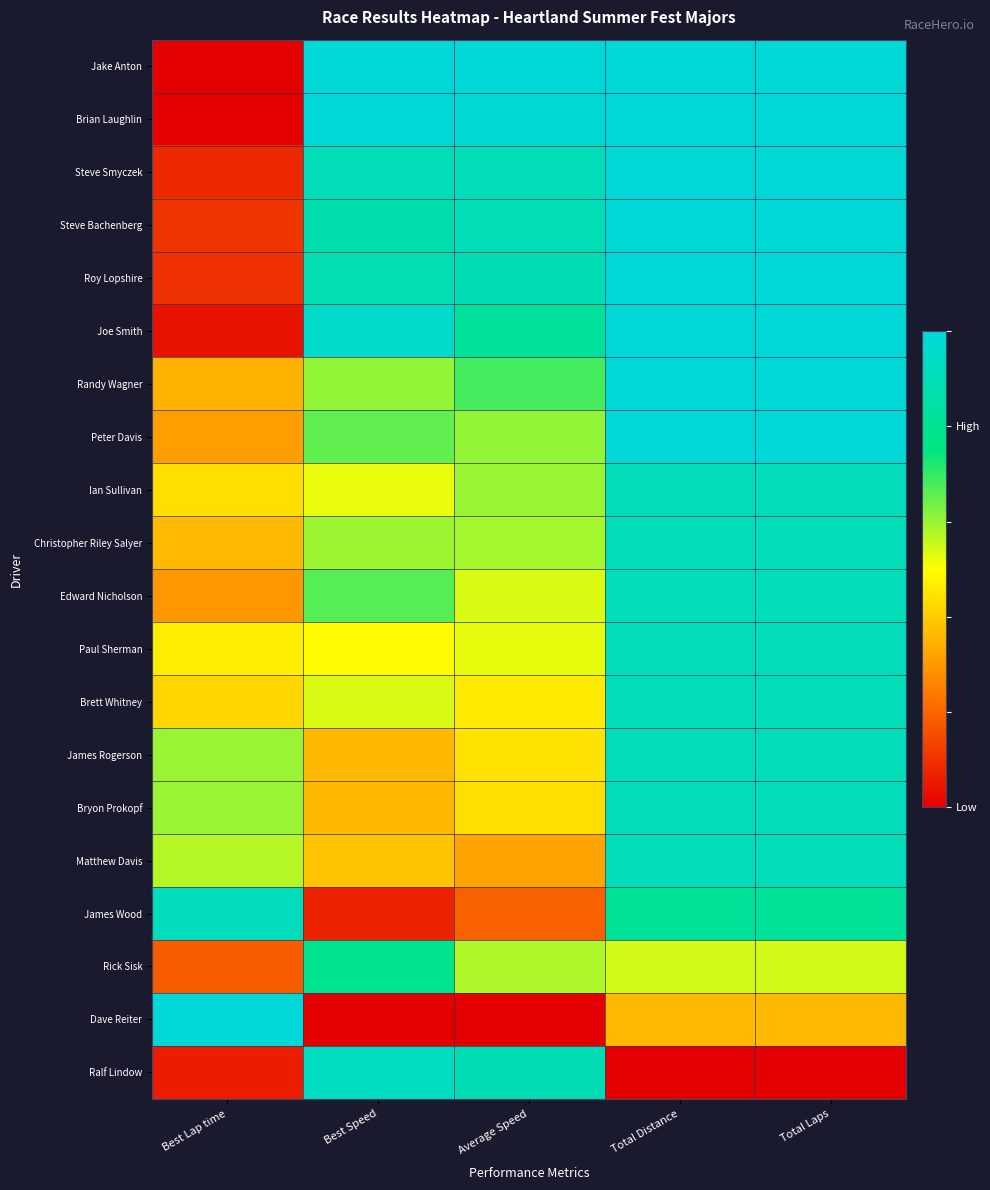

At how many categories does at least one series exceed 0?

5